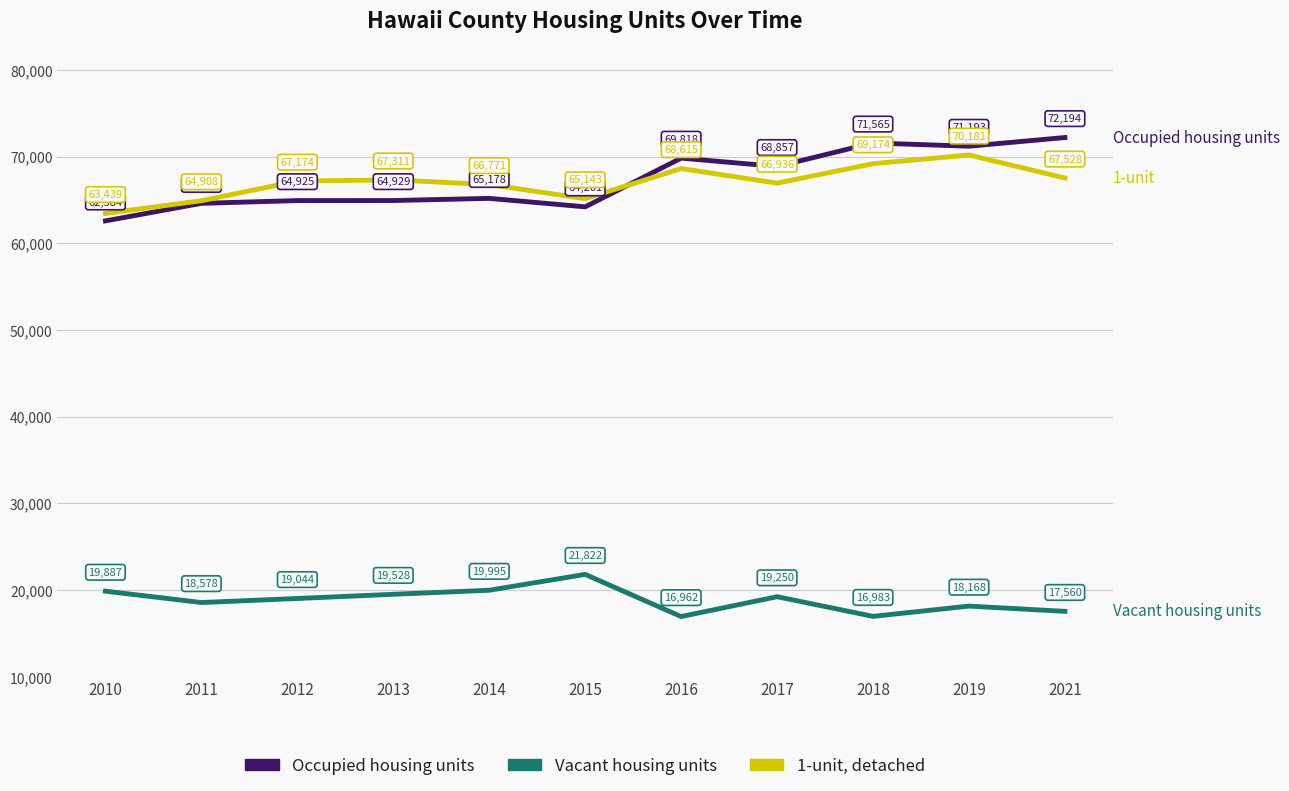

What is the total value across all series at 2016?

155395